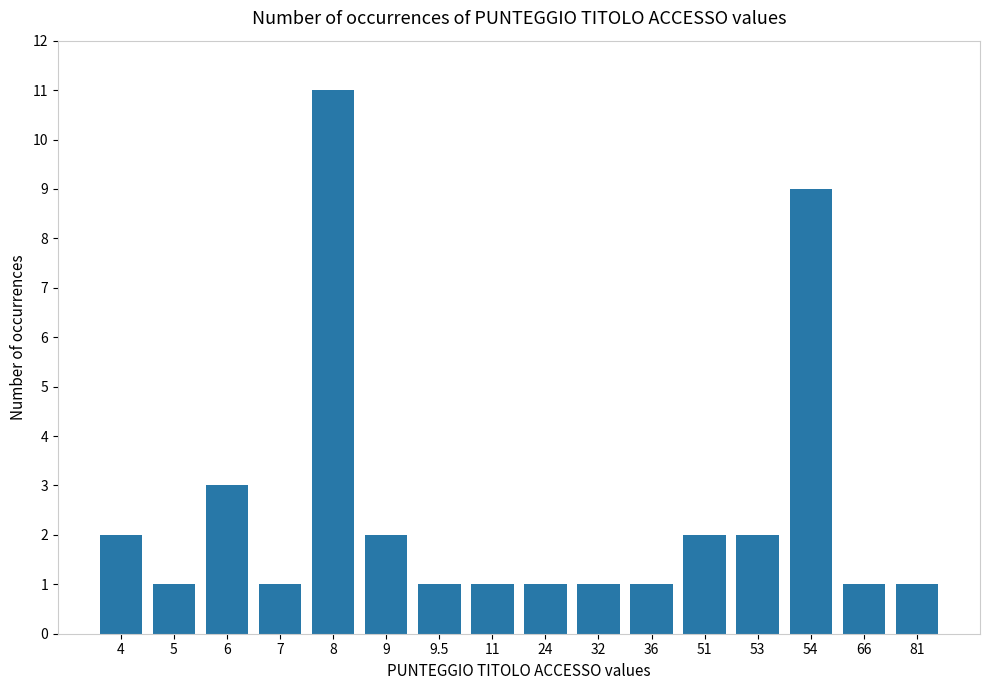

Reading right to left, what are all the values shown in this chart?

1	1	9	2	2	1	1	1	1	1	2	11	1	3	1	2